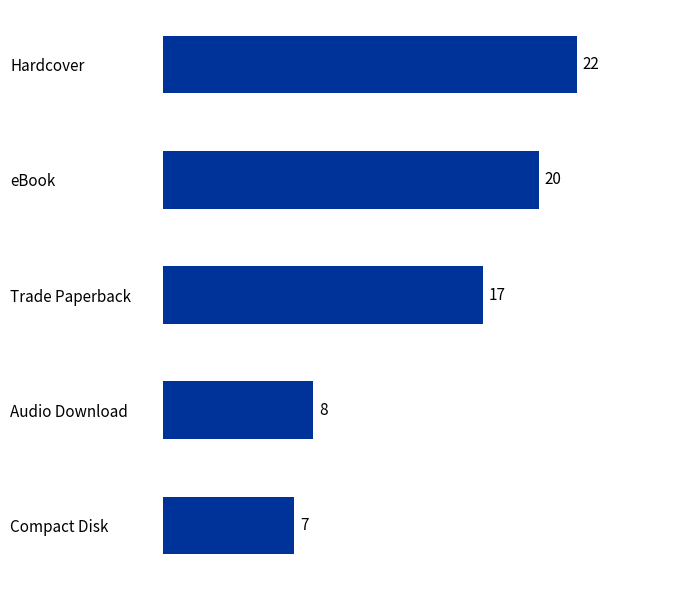

Rank the categories by value from lowest to highest.

Compact Disk, Audio Download, Trade Paperback, eBook, Hardcover